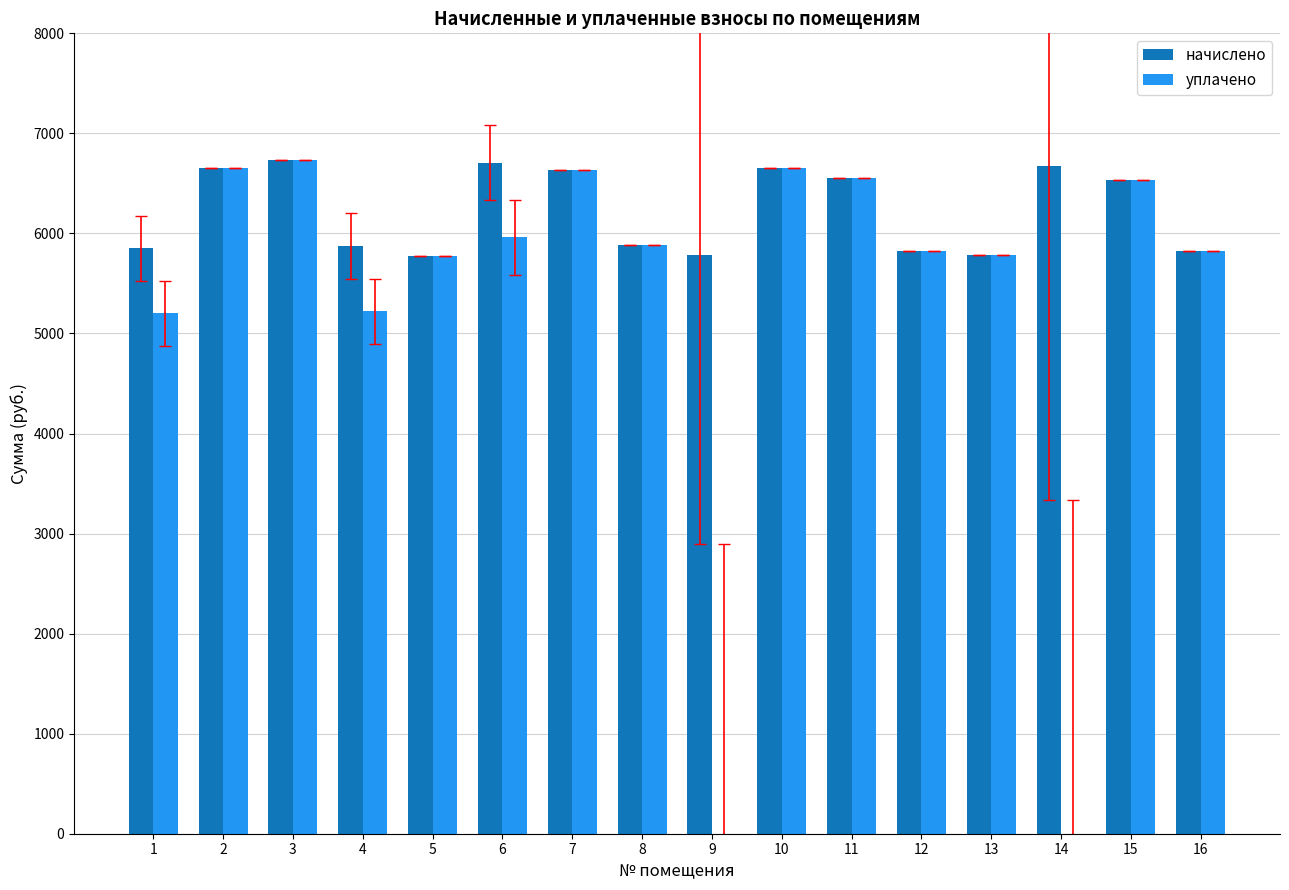

Read the уплачено value at 11.

6557.8